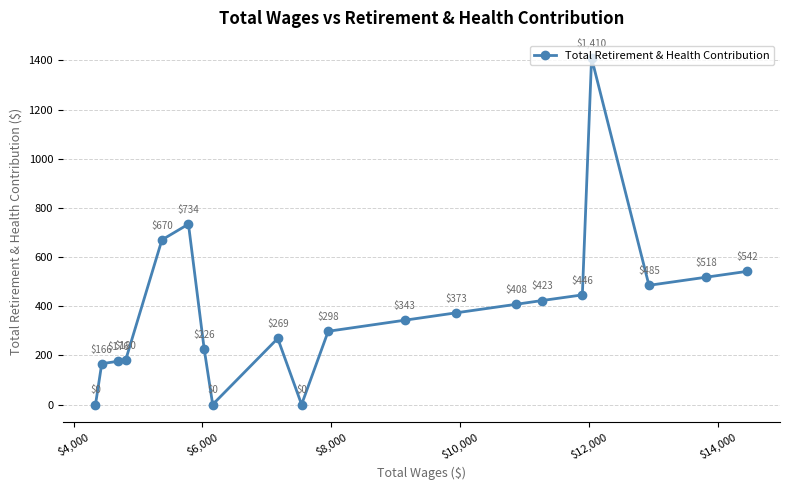

What is the value of the 12th point from the left?

343